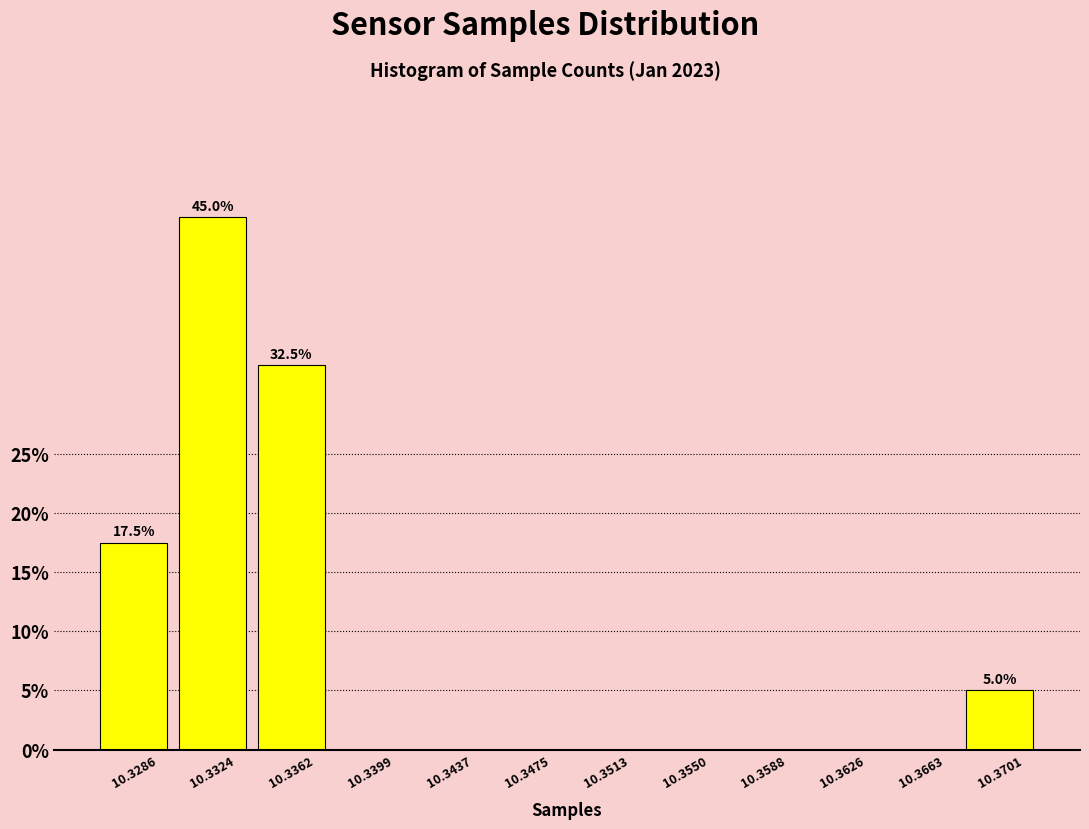

Reading left to right, transcribe all the data shown in this chart.

10.3286=17.5	10.3324=45.0	10.3362=32.5	10.3399=0.0	10.3437=0.0	10.3475=0.0	10.3513=0.0	10.3550=0.0	10.3588=0.0	10.3626=0.0	10.3663=0.0	10.3701=5.0